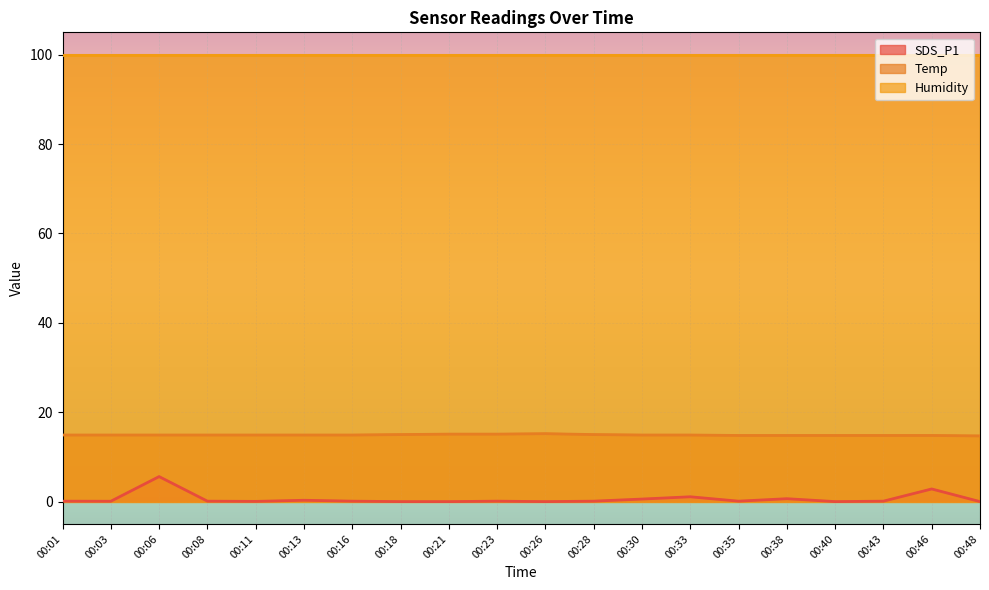

At which label does SDS_P1 reach its peak?

00:06